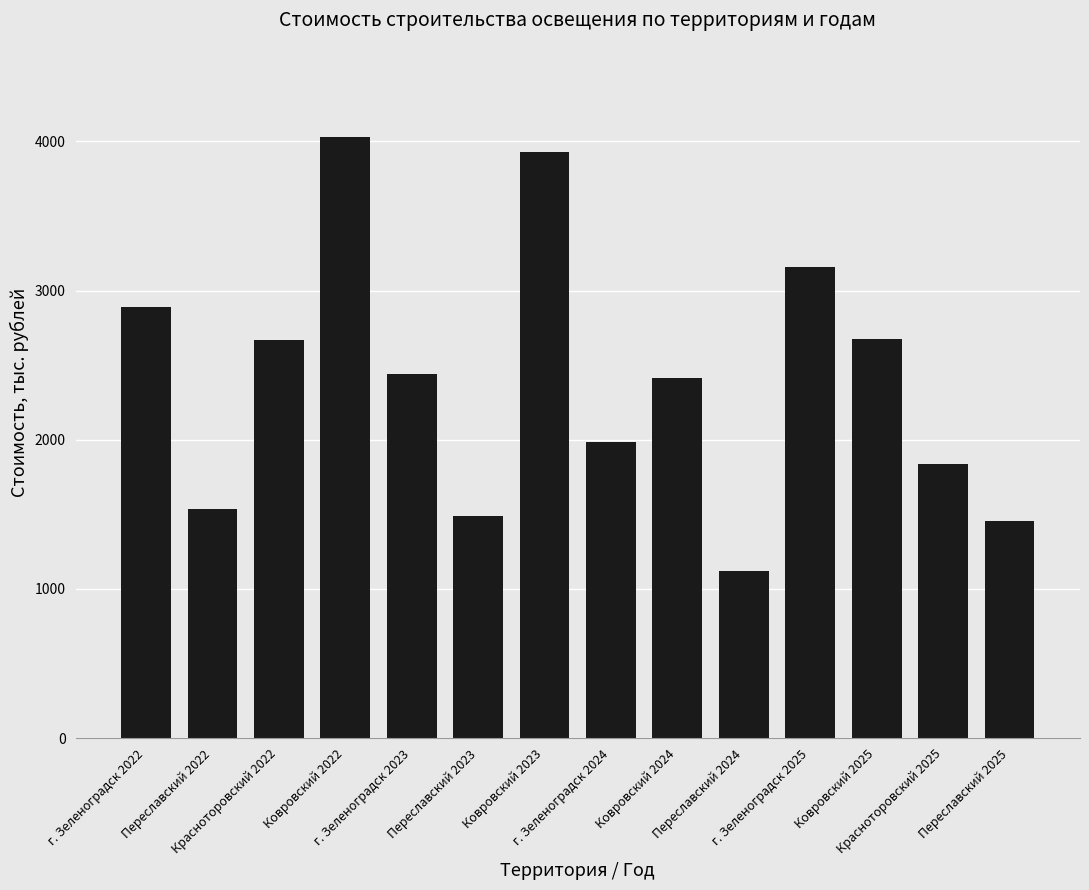

What is the label of the 5th bar from the left?

г. Зеленоградск 2023